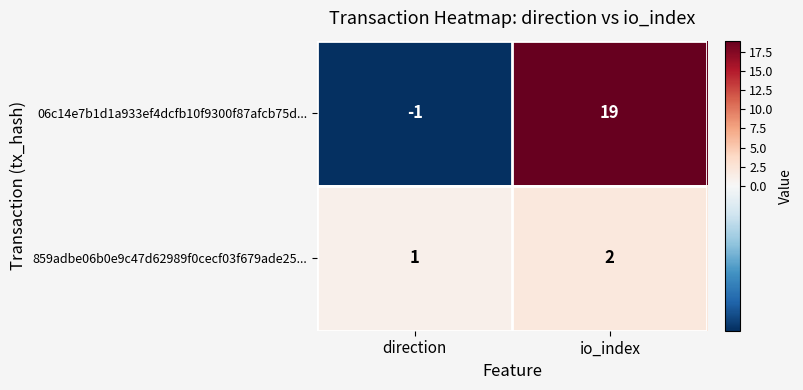

What is the total value across all series at io_index?

21